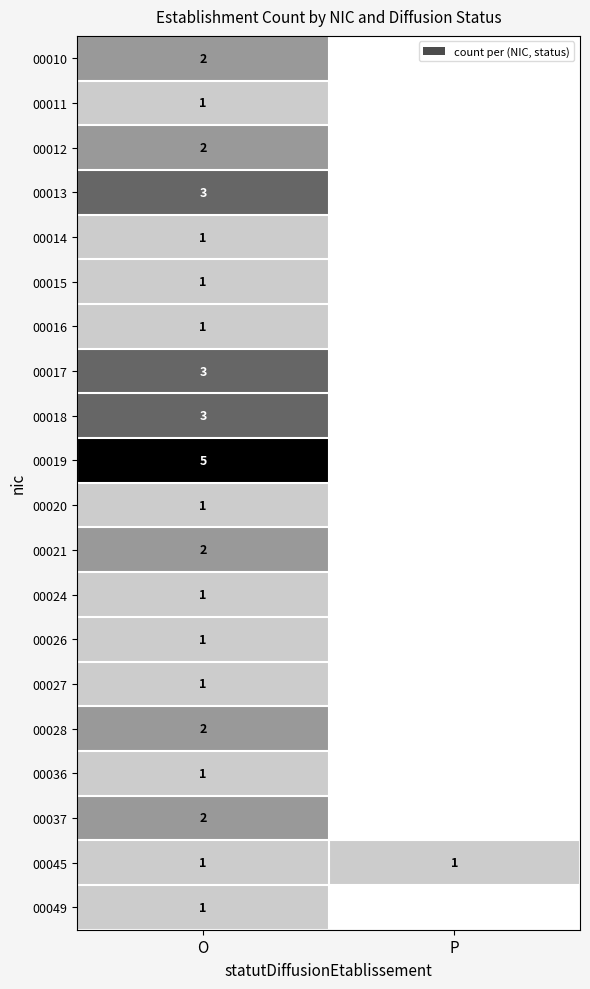

Is the value of 00026 at O greater than the value of 00012 at O?

No